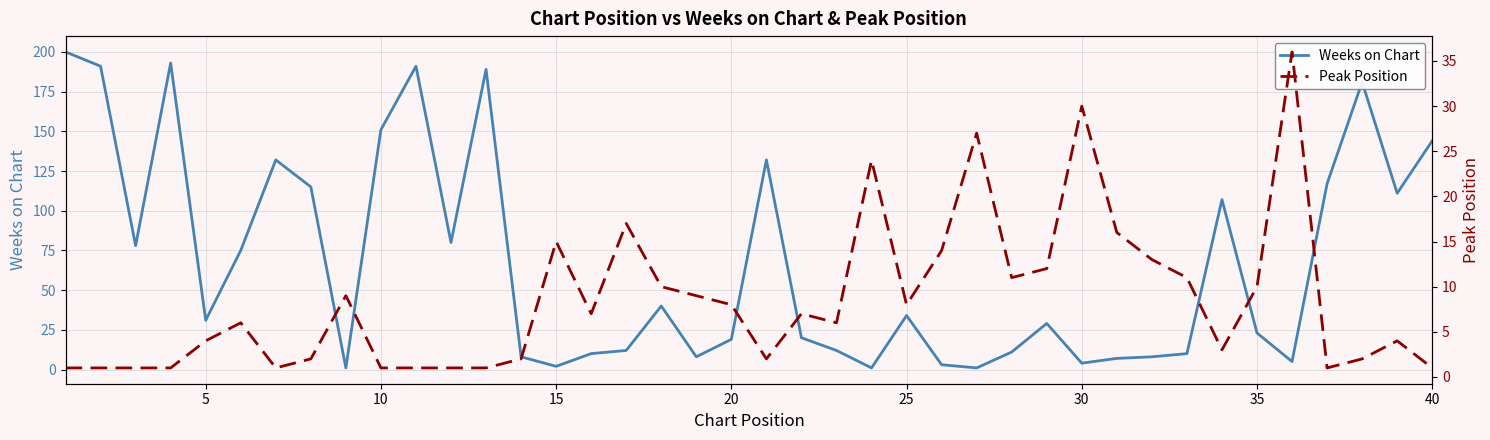

What is the lowest value of the Peak Position series?

1